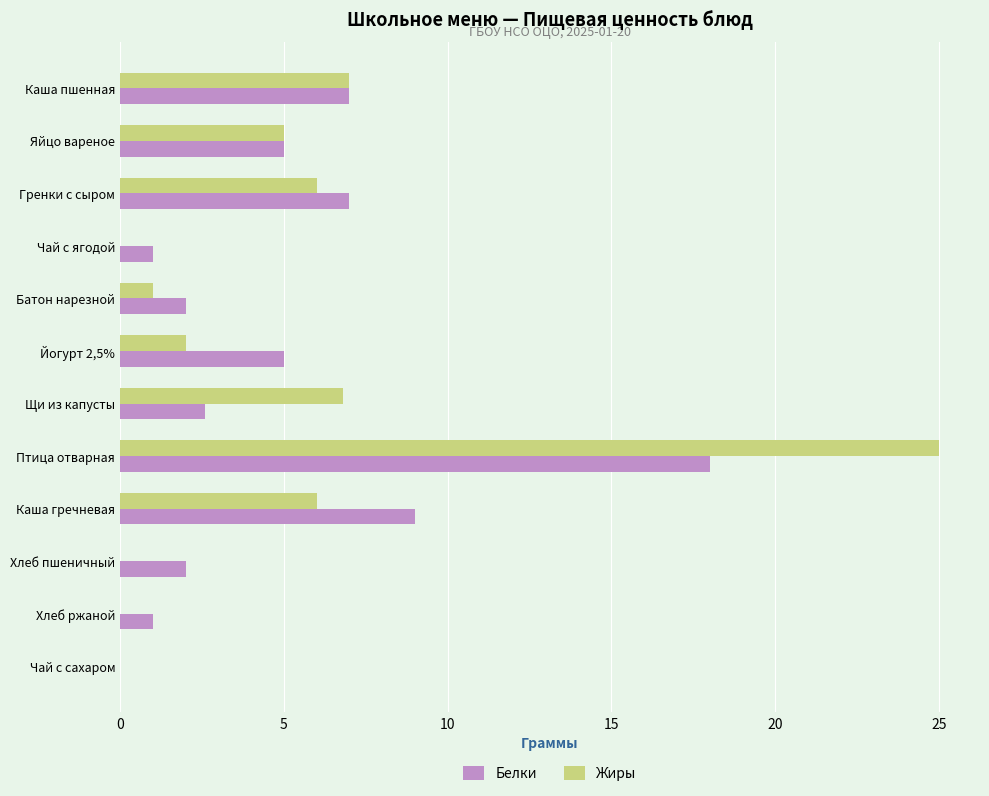

Which label corresponds to the largest value in the chart?

Птица отварная